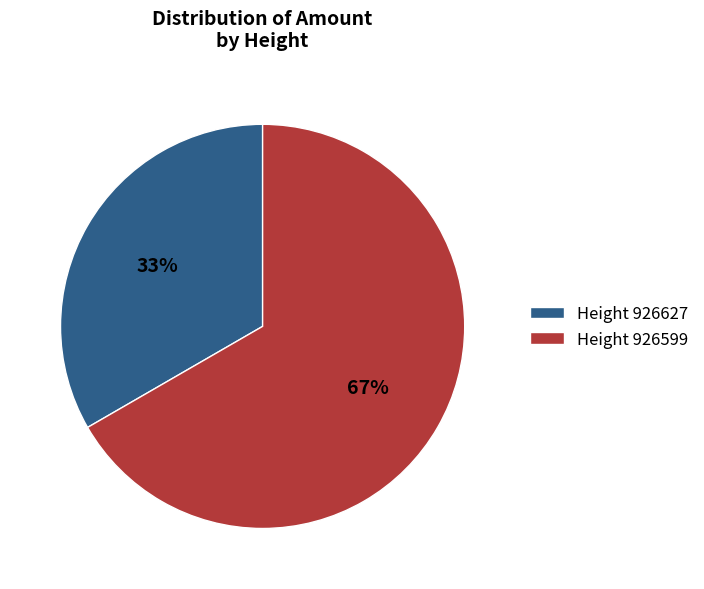

Do Height 926627 and Height 926599 together represent more than half of the pie?

Yes